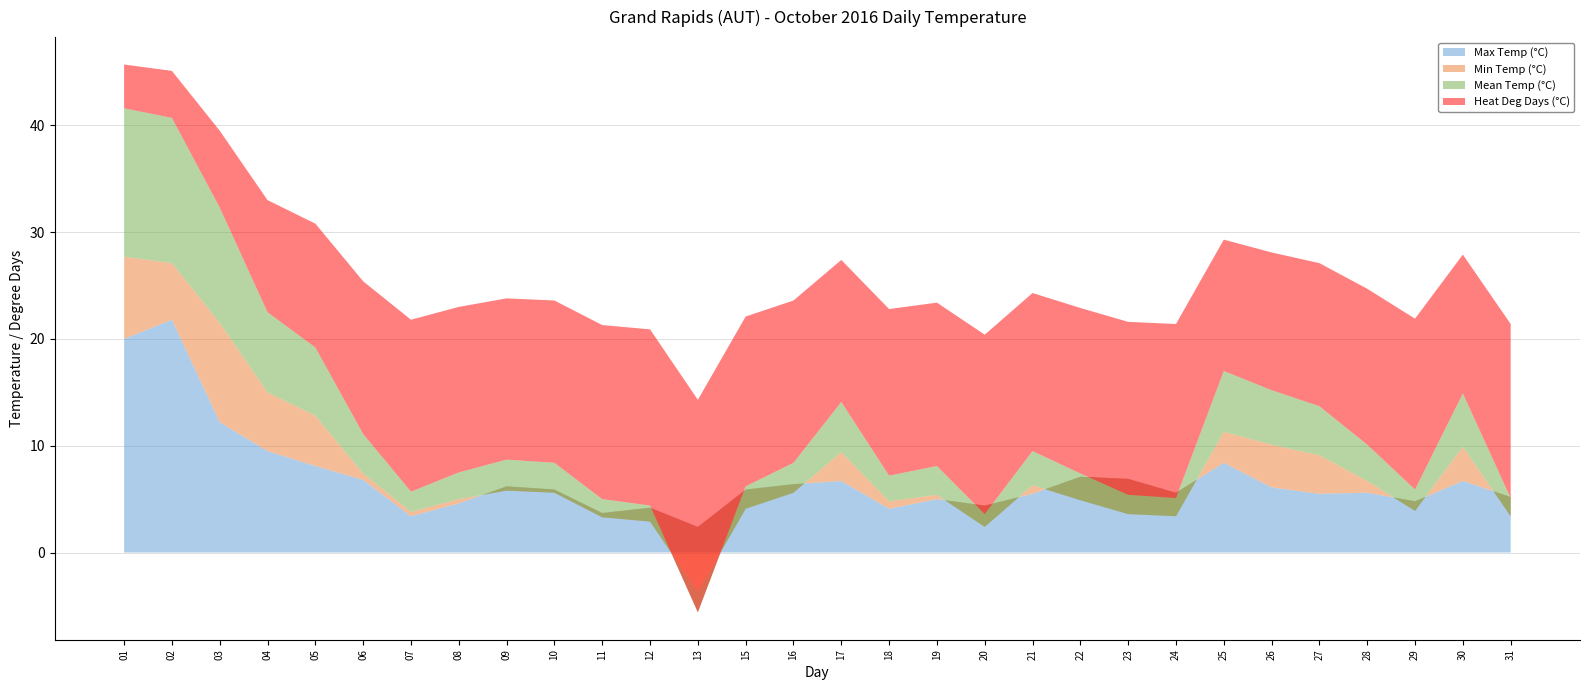

Reading left to right, what are all the values shown in this chart?

Max Temp (°C): 20.0	21.8	12.2	9.5	8.1	6.8	3.4	4.6	6.2	5.9	3.7	4.2	2.4	5.9	6.4	6.7	4.1	5.0	4.4	5.5	7.1	6.9	5.6	8.4	6.1	5.5	5.6	4.8	6.7	5.2
Min Temp (°C): 7.7	5.3	9.3	5.5	4.7	0.6	0.4	0.4	-0.4	-0.3	-0.4	-1.3	-6.1	-1.8	-0.8	2.7	0.7	0.4	-2.0	0.8	-2.2	-3.3	-2.2	2.9	4.0	3.6	1.1	-0.9	3.2	-1.8
Mean Temp (°C): 13.9	13.6	10.8	7.5	6.4	3.7	1.9	2.5	2.9	2.8	1.7	1.5	-1.9	2.1	2.8	4.7	2.4	2.7	1.2	3.2	2.5	1.8	1.7	5.7	5.1	4.6	3.4	2.0	5.0	1.7
Heat Deg Days (°C): 4.1	4.4	7.2	10.5	11.6	14.3	16.1	15.5	15.1	15.2	16.3	16.5	19.9	15.9	15.2	13.3	15.6	15.3	16.8	14.8	15.5	16.2	16.3	12.3	12.9	13.4	14.6	16.0	13.0	16.3